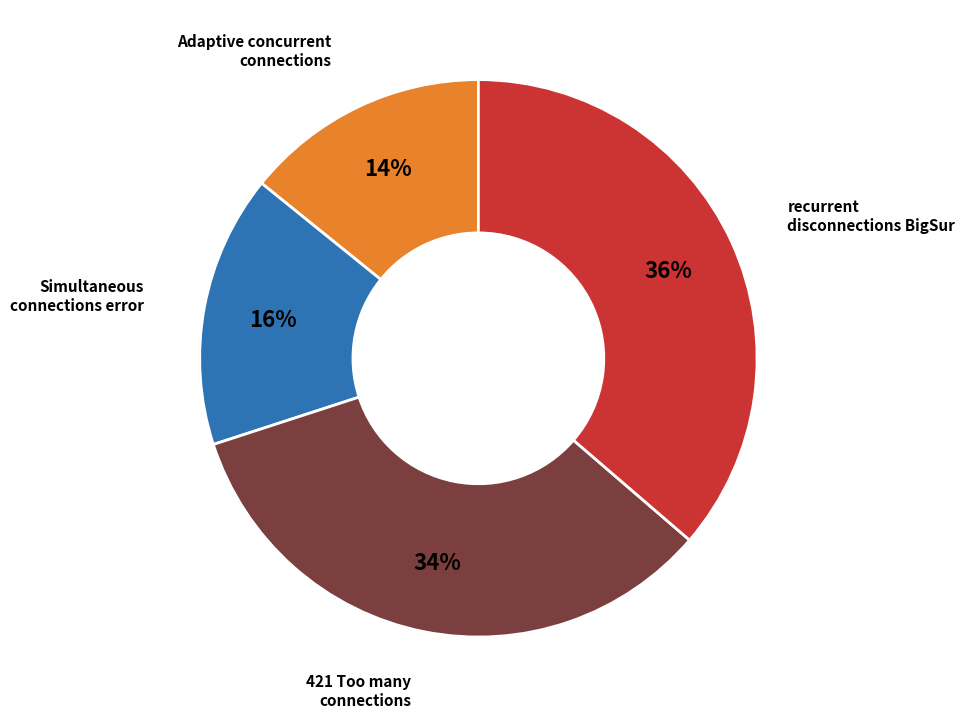

Is there any slice that represents more than half of the pie?

No